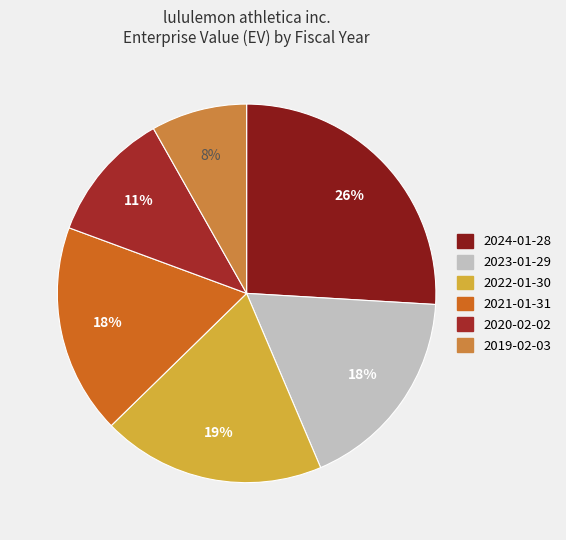

Is there any slice that represents more than half of the pie?

No